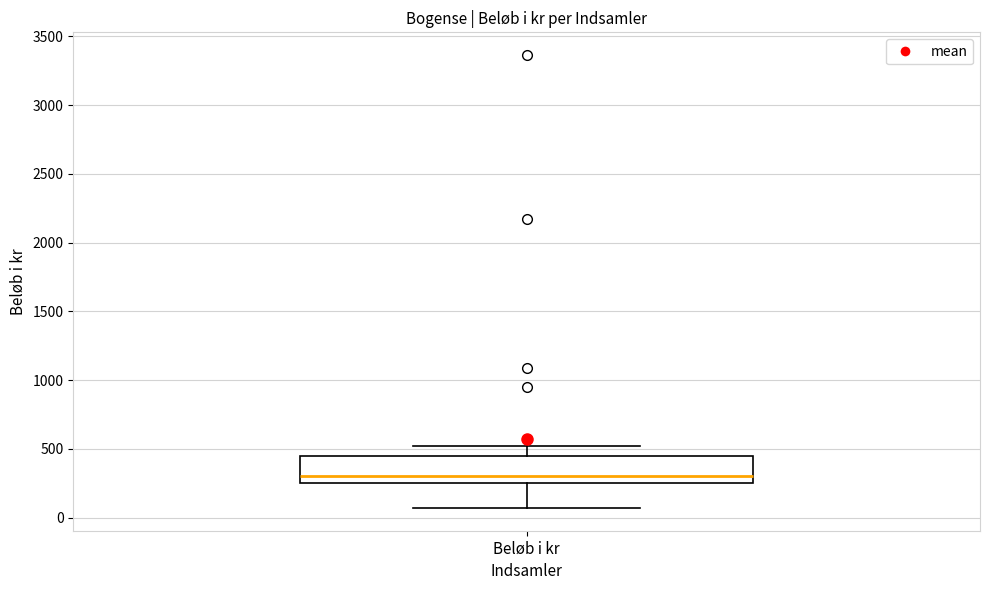

Where does the median line of the box for Beløb i kr sit on the y-axis? The values are not printed on the chart, so give them approximately, as read against the axis.

300